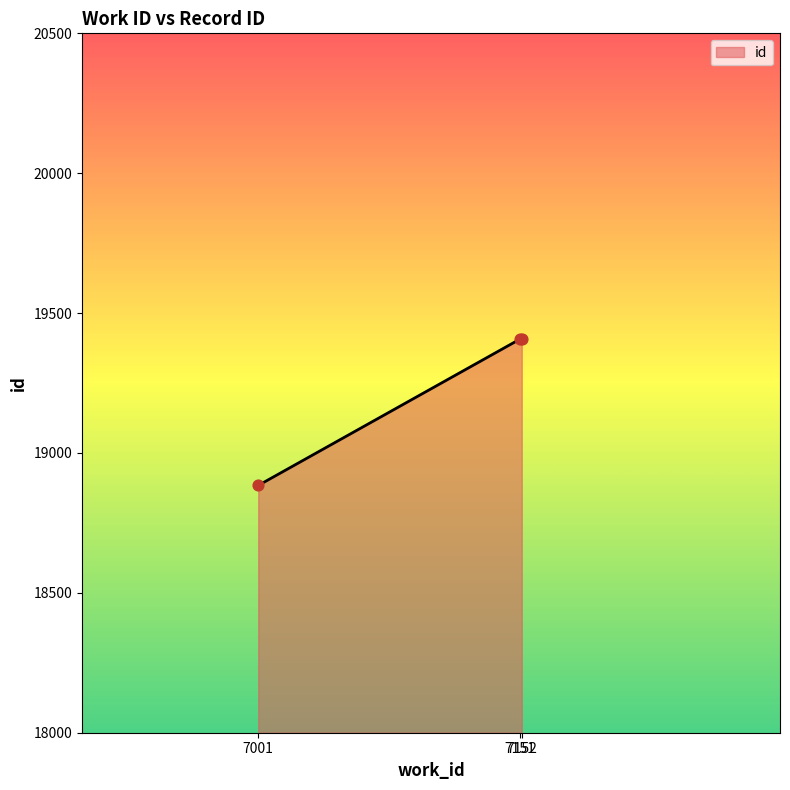

What is the change in value from 7151 to 7152?

+1